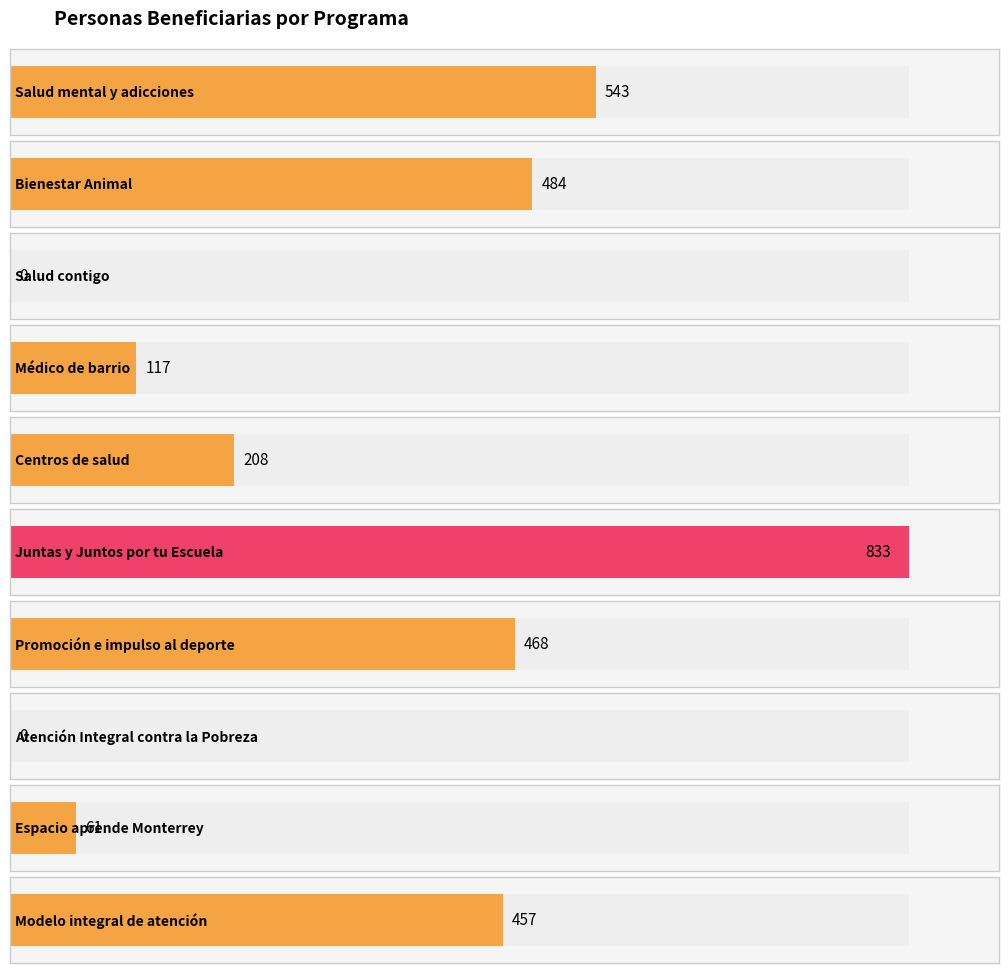

What is the sum of all values?

3171